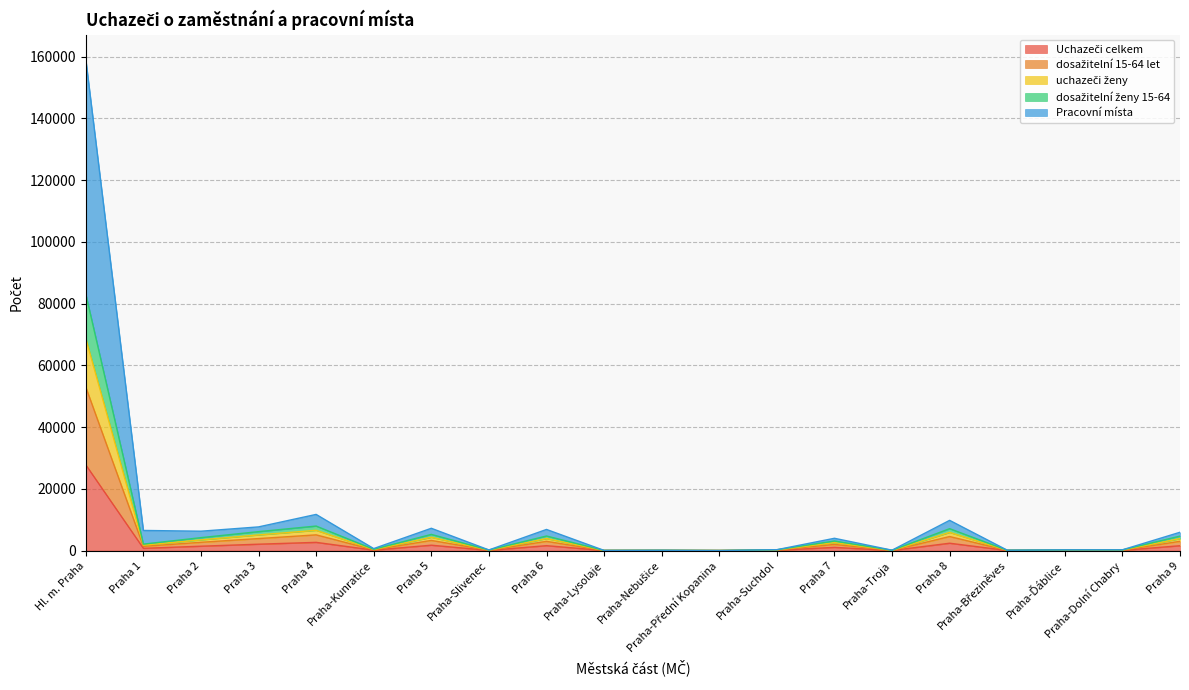

What is the value of the Uchazeči celkem point at the 13th from the left?

89